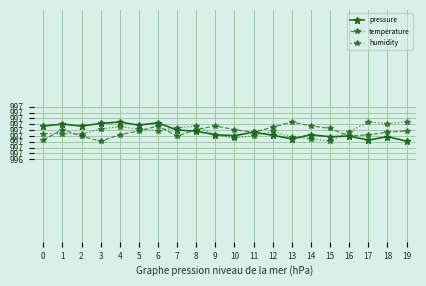

At which label does temperature reach its peak?

13